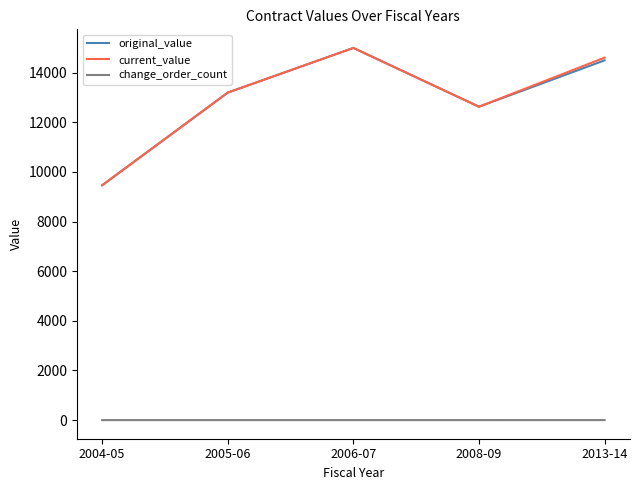

At how many categories does at least one series exceed 6470?

5